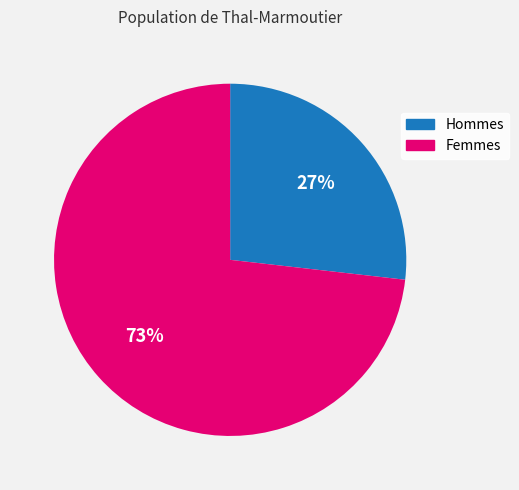

Which has a higher value, Hommes or Femmes?

Femmes